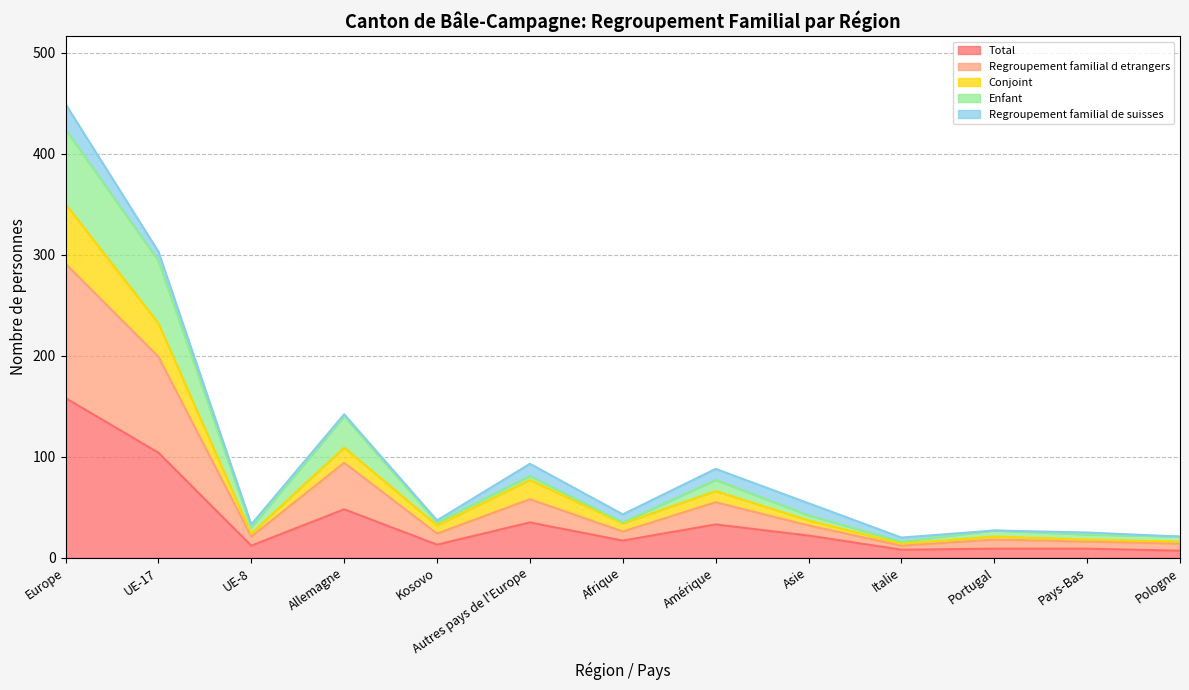

The value of Conjoint at Amérique is 106. True or false?

False